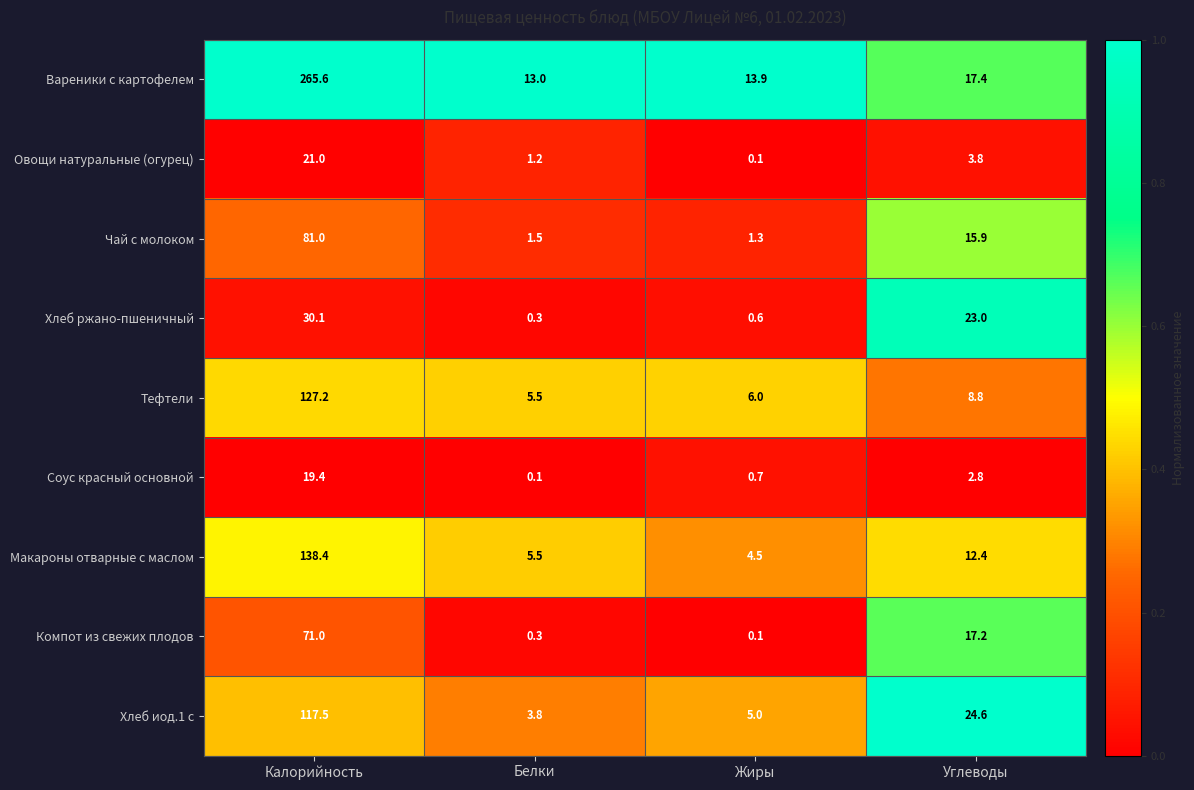

What is the lowest value of the Макароны отварные с маслом series?

4.5